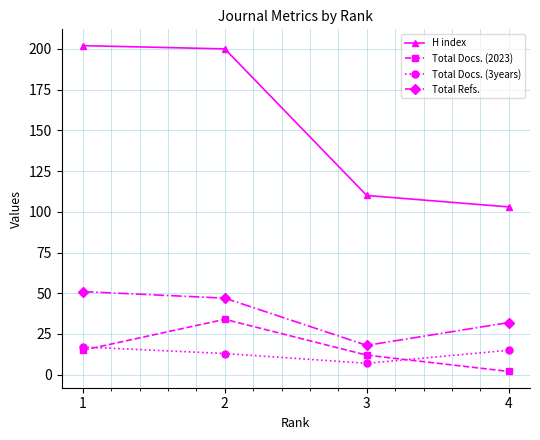

Which series has the largest total across all categories?

H index